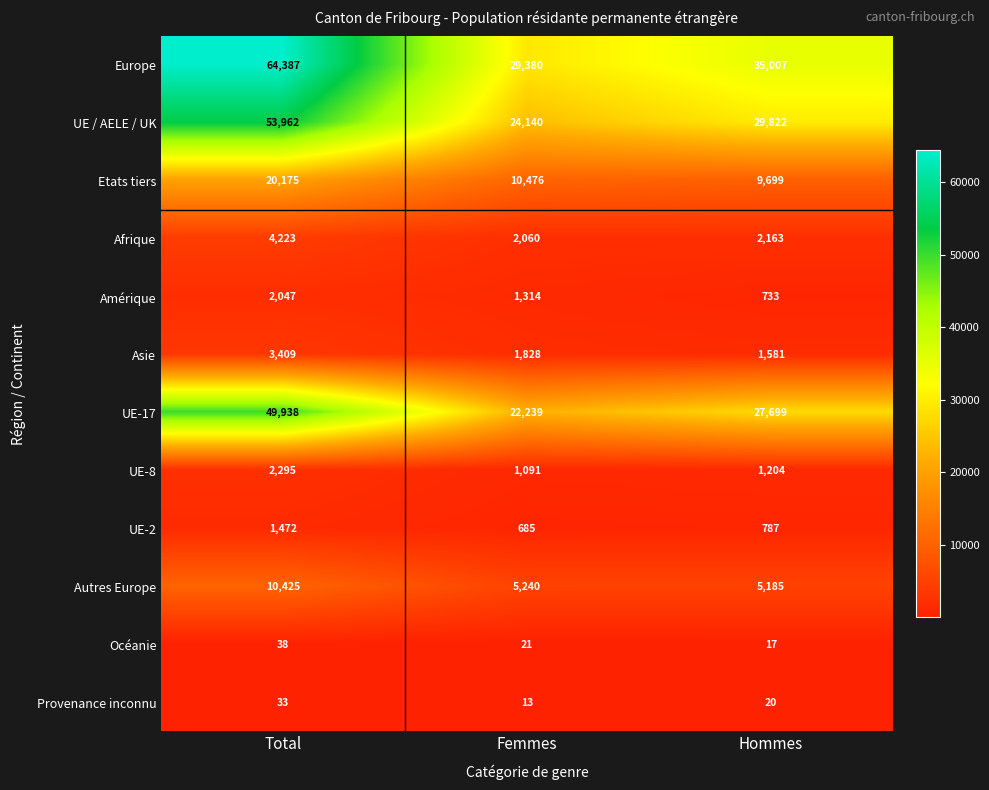

What is the sum of all UE-17 values?

99876